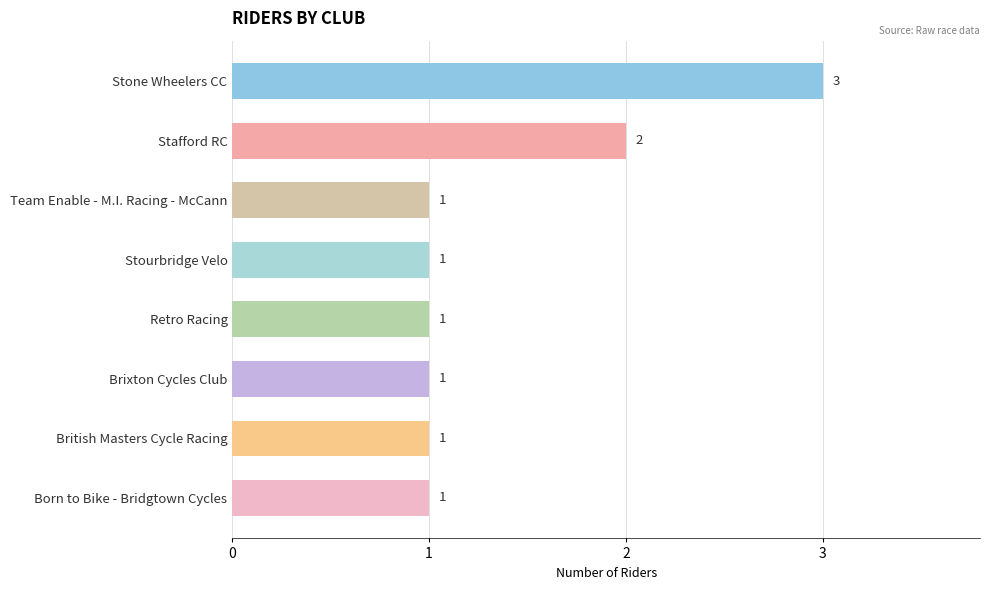

Does the chart contain stacked bars?

No